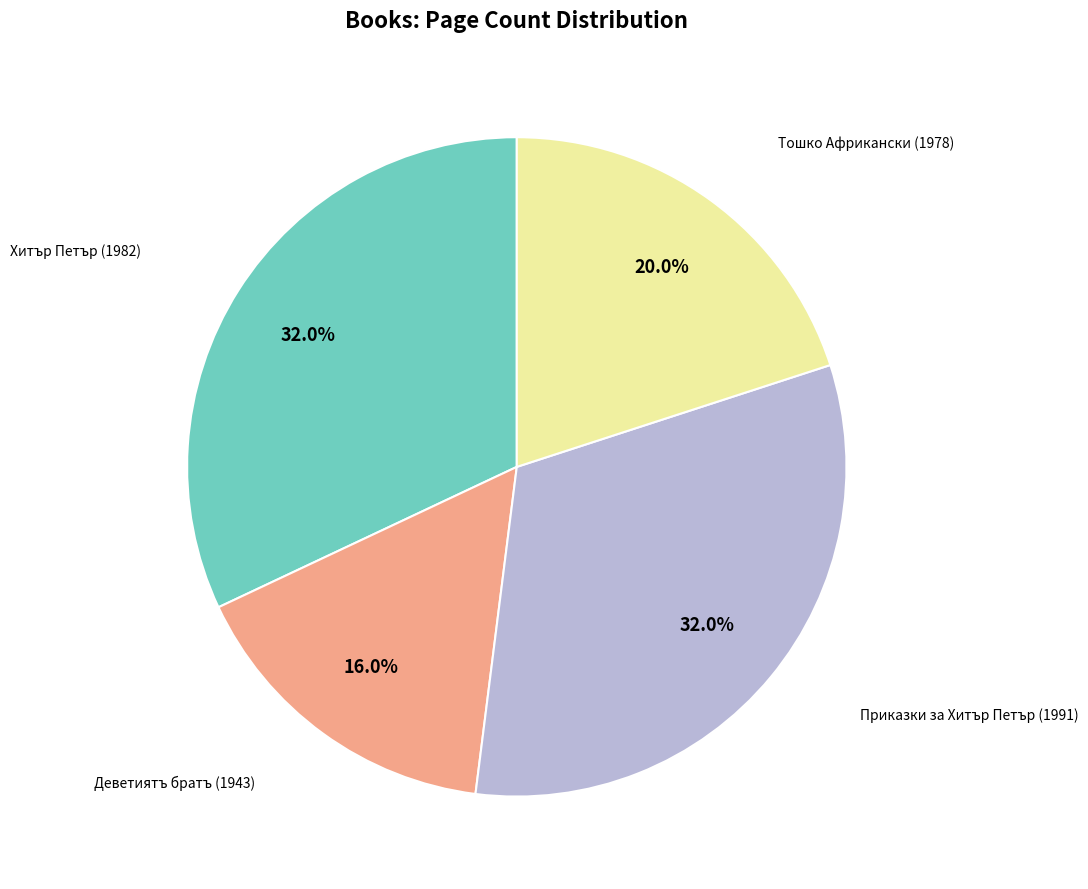

Does any single category account for the majority?

No